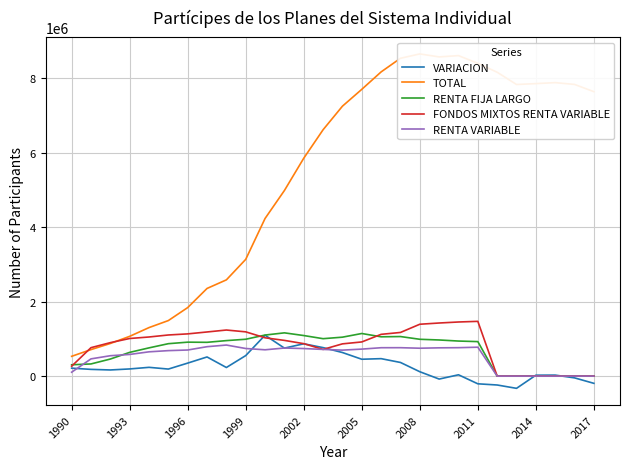

Is the value of VARIACION at 2008 greater than the value of RENTA VARIABLE at 2002?

No